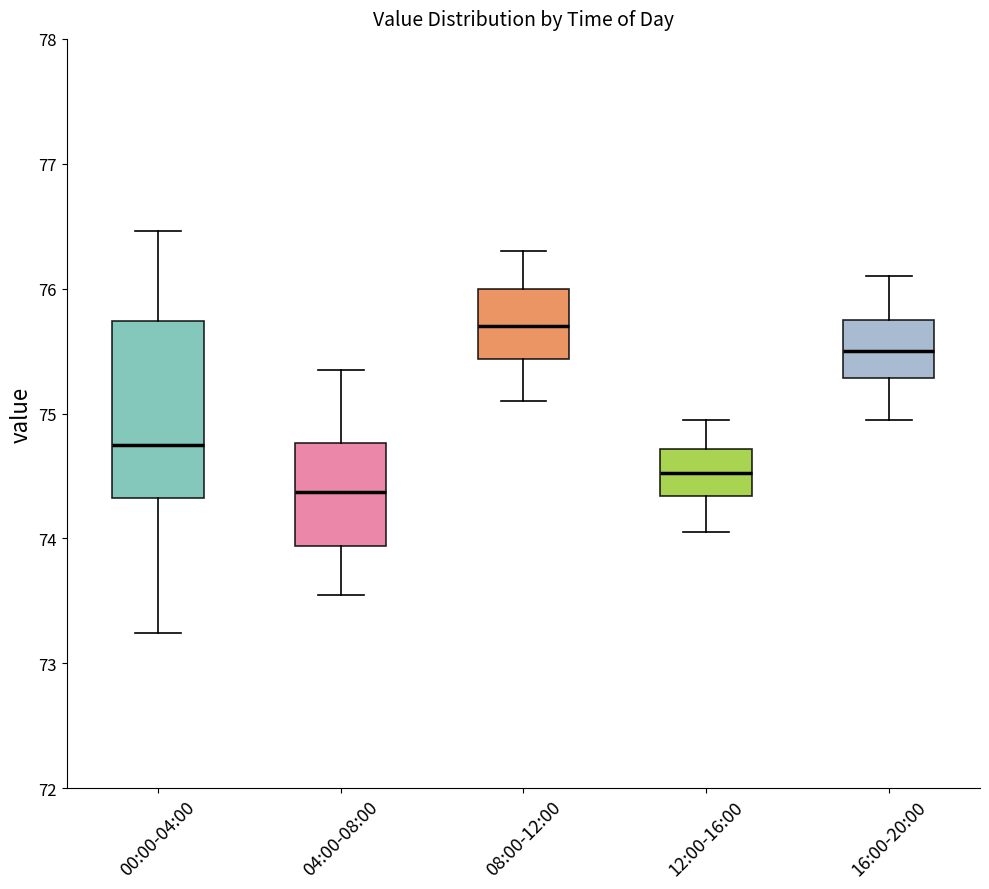

Reading left to right, read every box against the y-axis: the position of its median line, the range the box covers, and the ends of its whiskers. The values are not printed on the chart, so give them approximately, as read against the axis.

00:00-04:00: median 74.8, box 74.3 to 75.7, whiskers 73.2 to 76.5
04:00-08:00: median 74.4, box 73.9 to 74.8, whiskers 73.6 to 75.4
08:00-12:00: median 75.7, box 75.4 to 76.0, whiskers 75.1 to 76.3
12:00-16:00: median 74.5, box 74.3 to 74.7, whiskers 74.1 to 75.0
16:00-20:00: median 75.5, box 75.3 to 75.8, whiskers 75.0 to 76.1